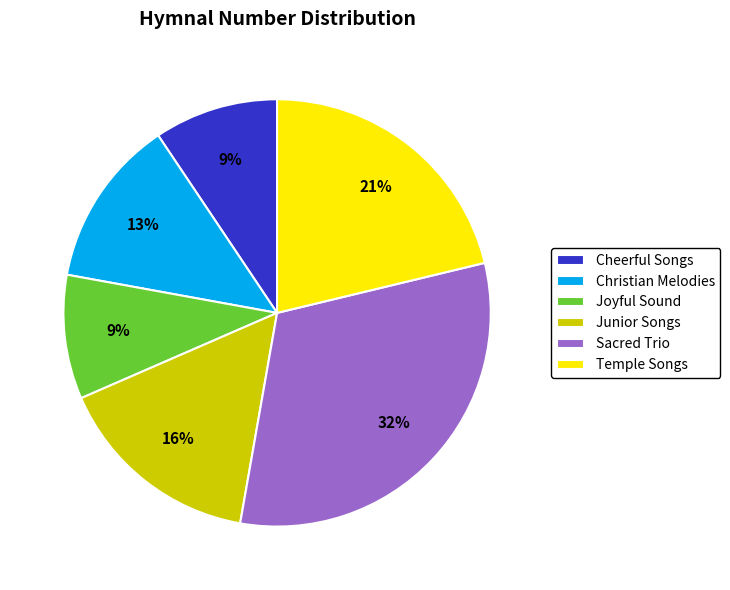

The Sacred Trio slice represents 32% of the pie. True or false?

True